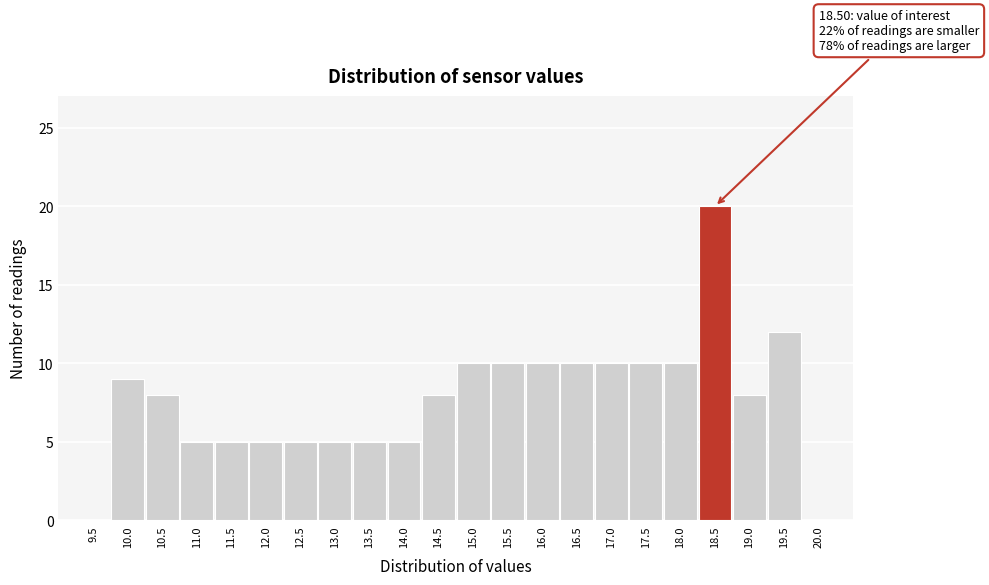

Reading left to right, what are all the values shown in this chart?

9.5=0	10.0=9	10.5=8	11.0=5	11.5=5	12.0=5	12.5=5	13.0=5	13.5=5	14.0=5	14.5=8	15.0=10	15.5=10	16.0=10	16.5=10	17.0=10	17.5=10	18.0=10	18.5=20	19.0=8	19.5=12	20.0=0